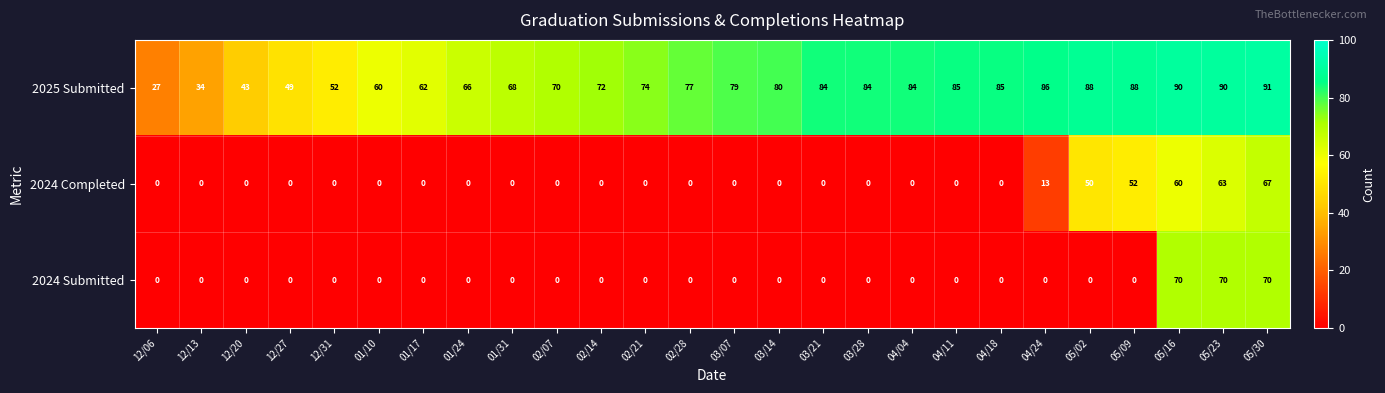

Rank the series by their maximum value, from lowest to highest.

2024 Completed, 2024 Submitted, 2025 Submitted